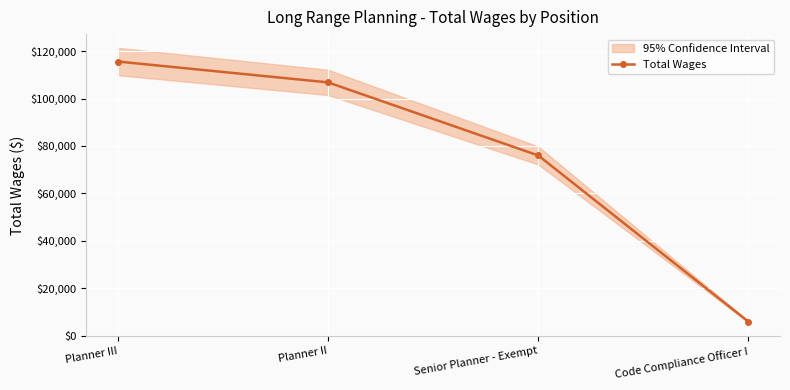

What position from the left is Planner II?

2